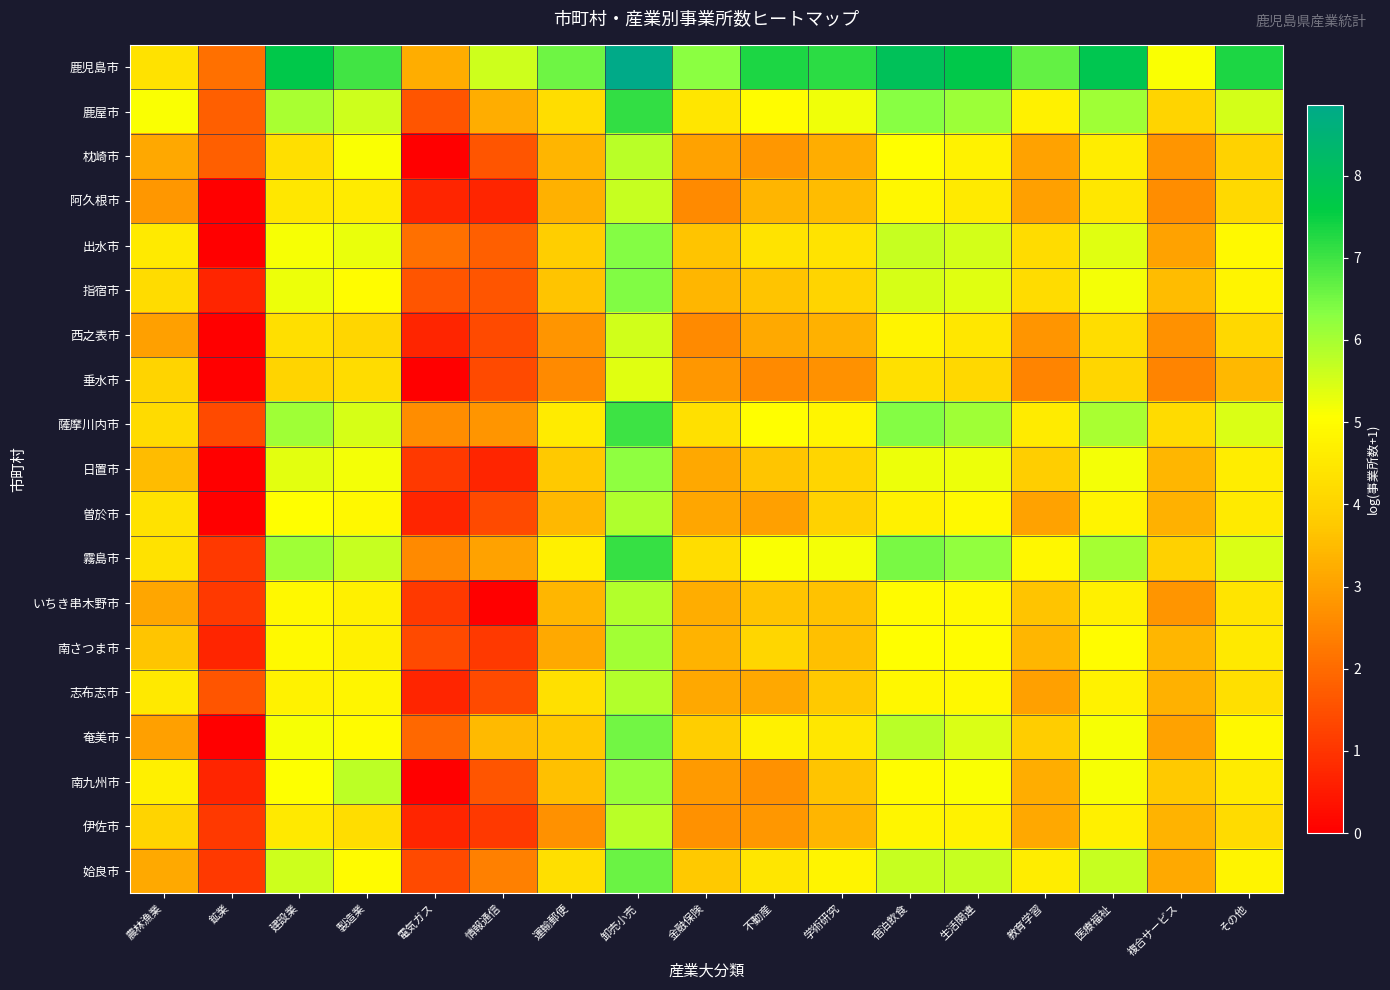

What is the total value across all series at 電気ガス?

24.1